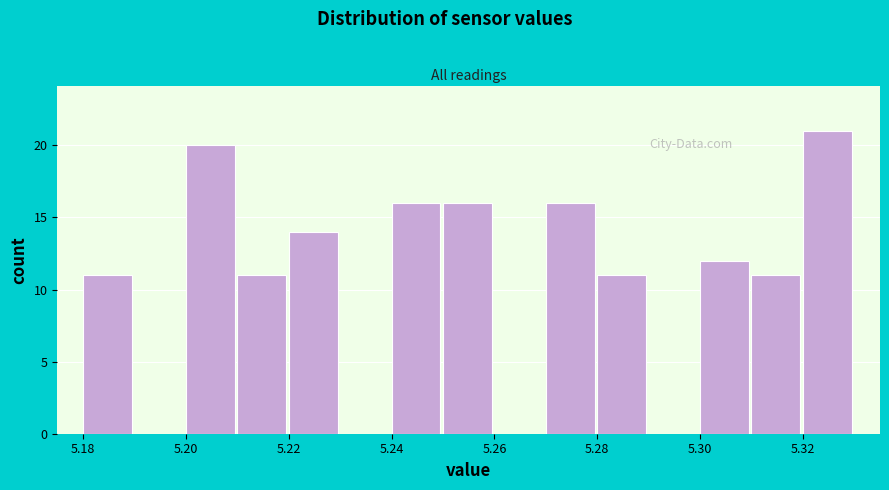

What is the height of the bar covering 5.25 to 5.26 on the x-axis? The values are not printed on the chart, so give them approximately, as read against the axis.

16